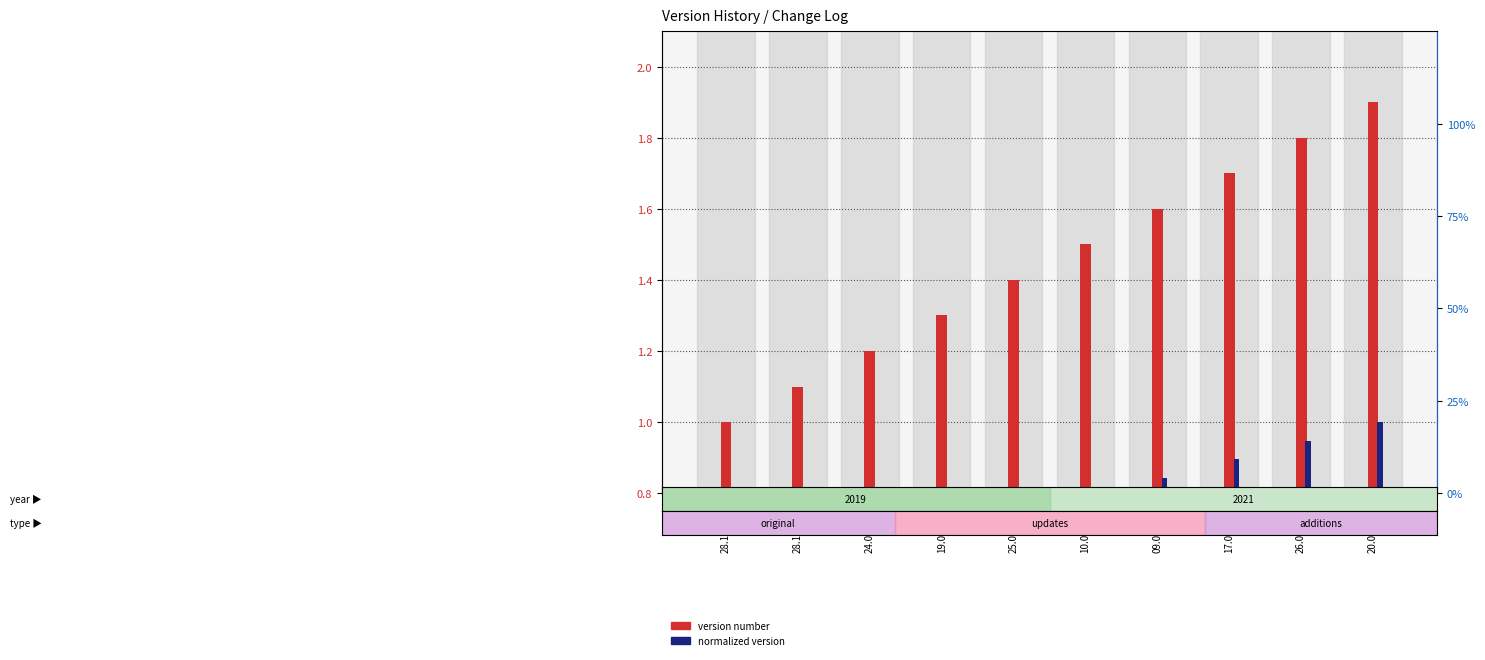

Which series has the largest total across all categories?

Version number